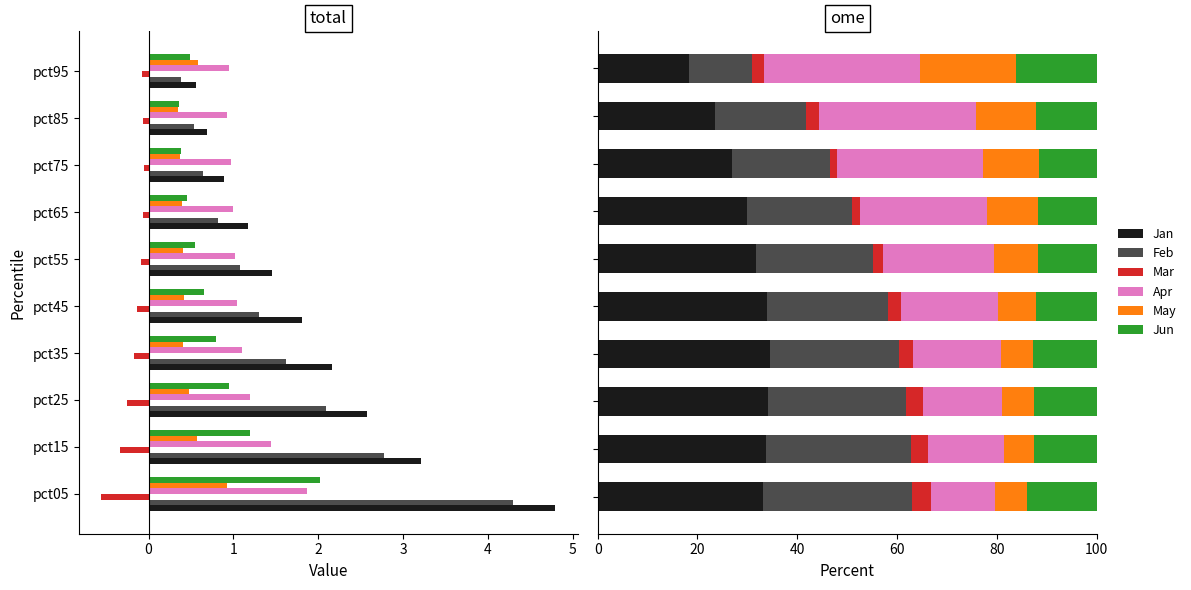

True or false: Mar has a value of 1.7 at 3.

False